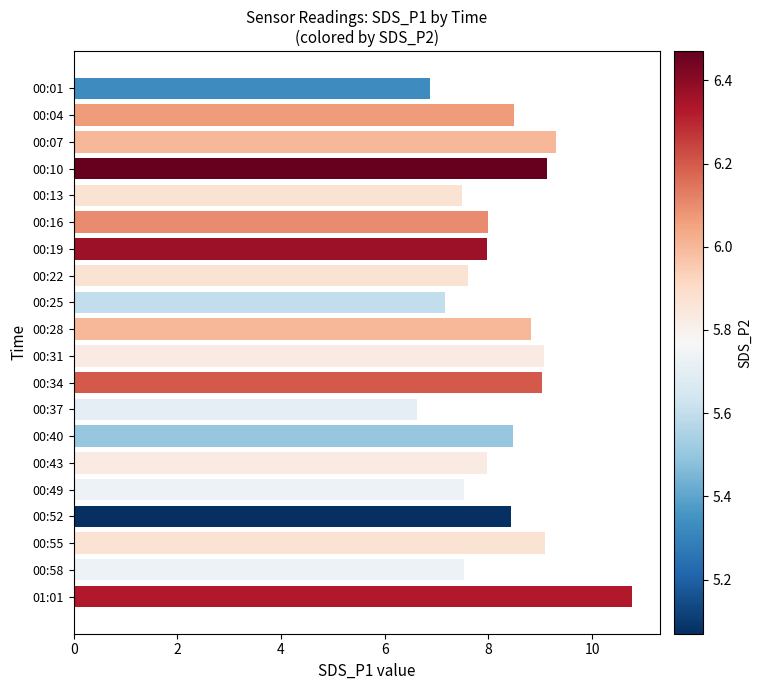

Between 00:10 and 00:01, which is larger?

00:10